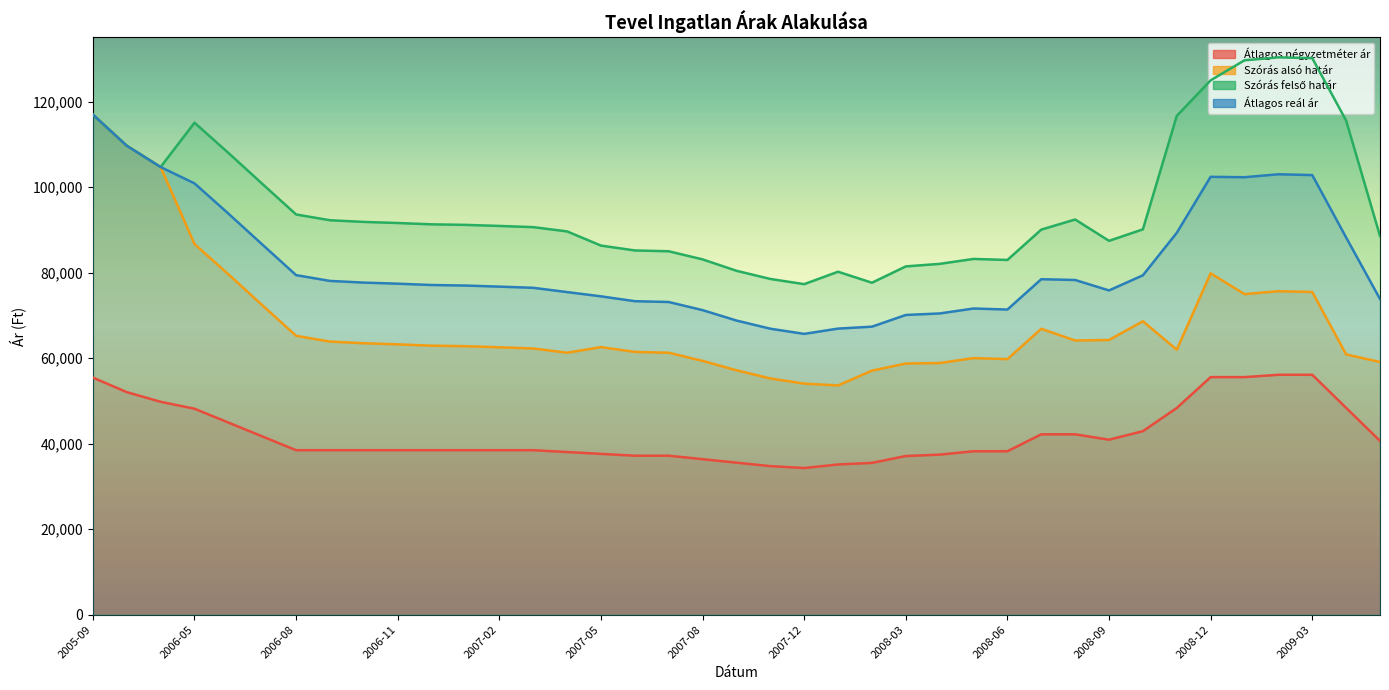

What is the difference between the Szórás alsó határ values at 2006-08 and 2007-06?

3771